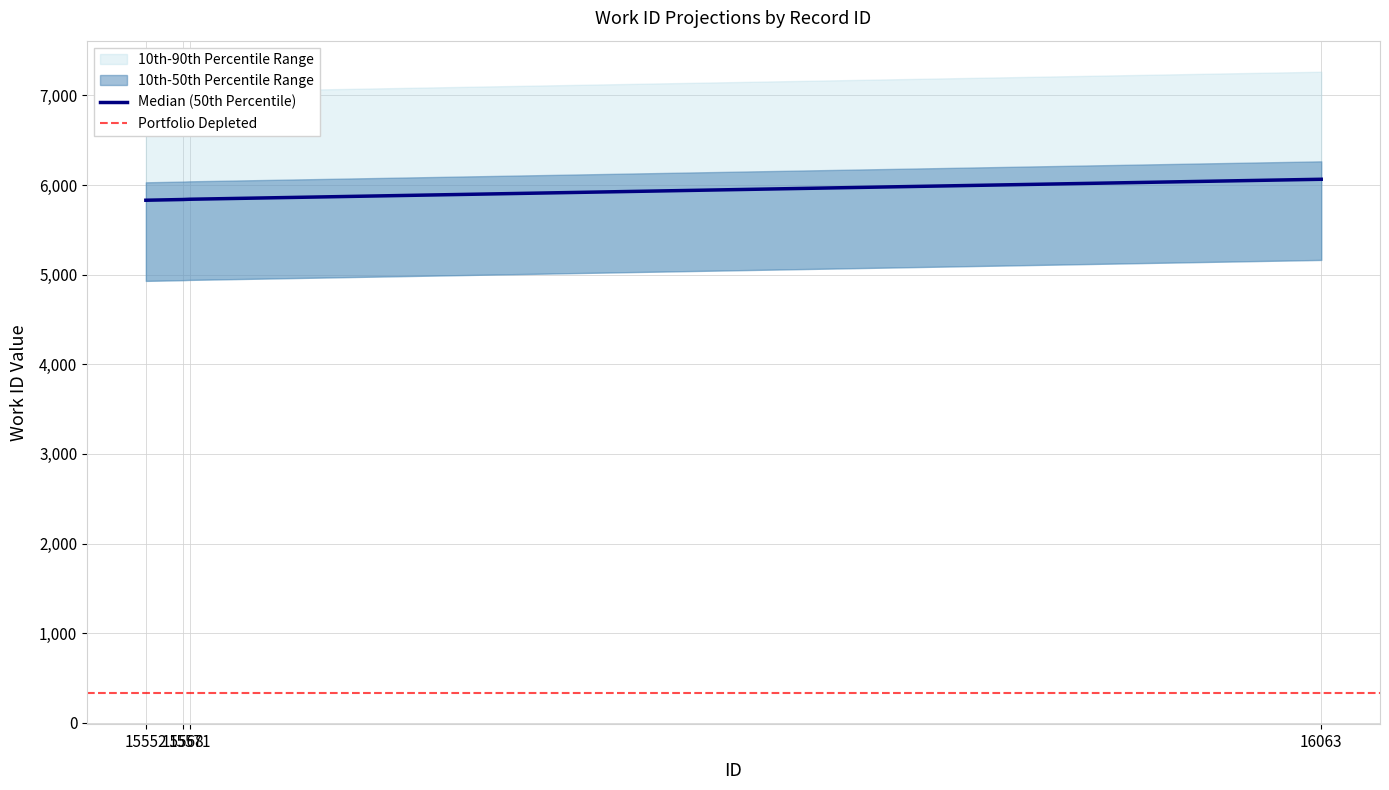

The value at 15552 is 5831. True or false?

True